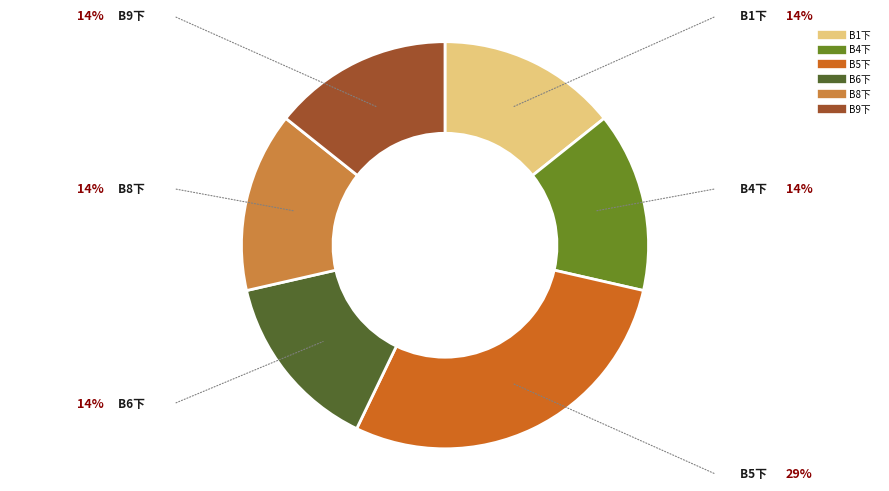

Is there any slice that represents more than half of the pie?

No